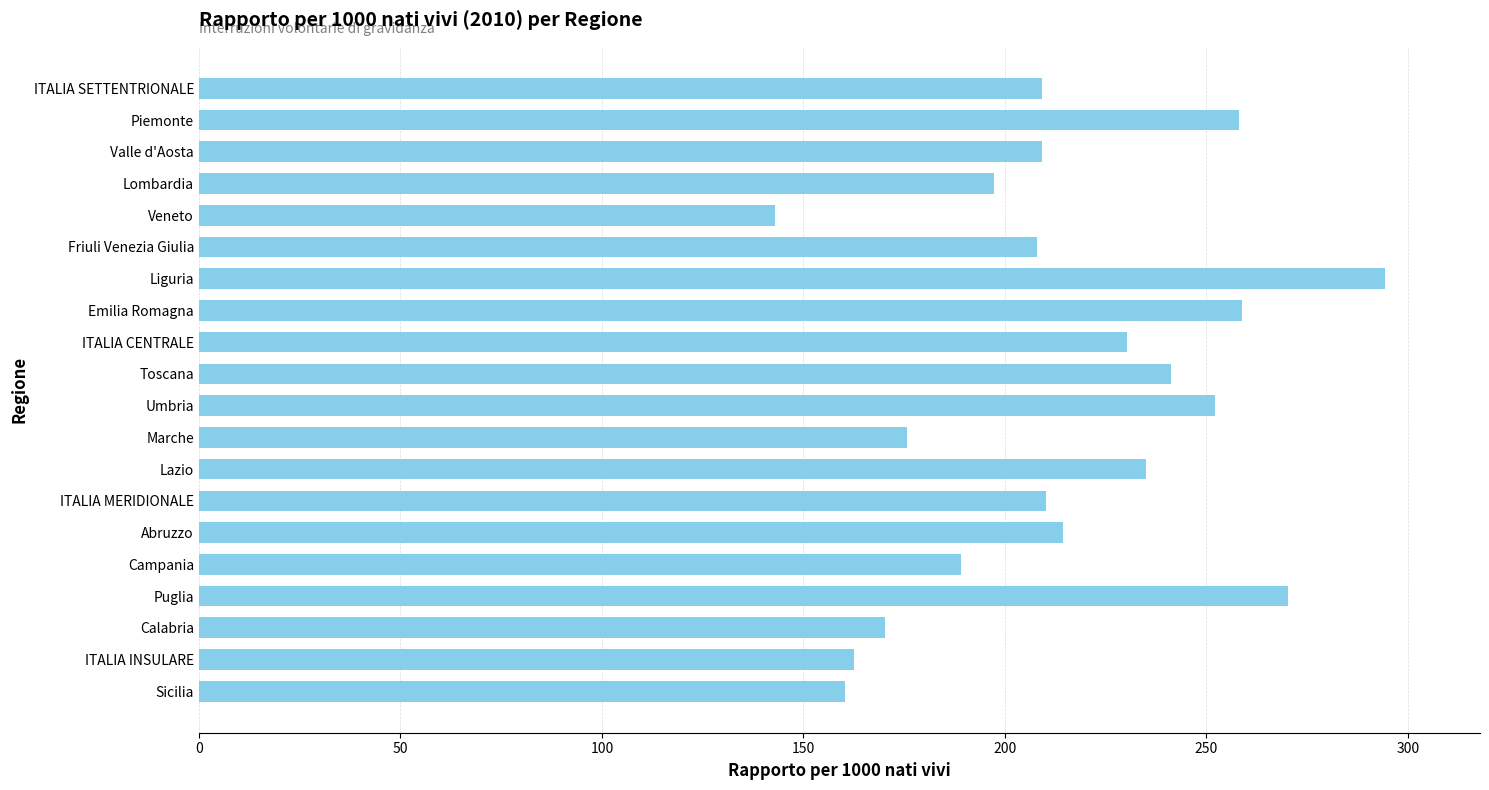

What is the label of the 15th bar from the bottom?

Friuli Venezia Giulia